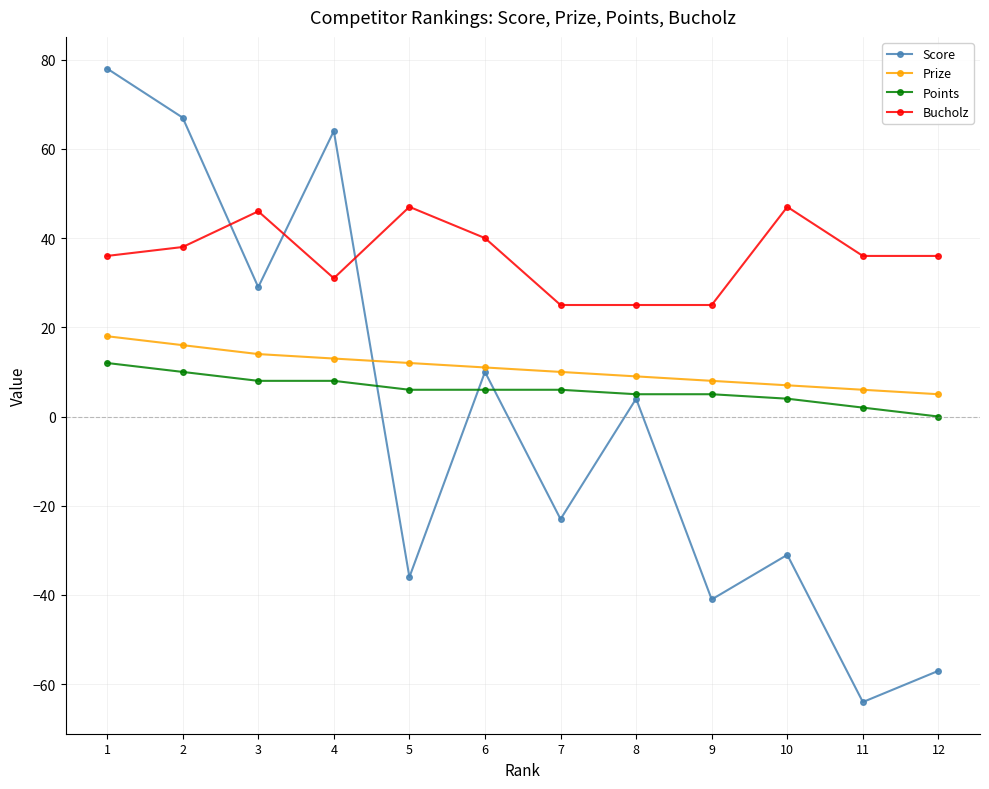

How many lines are shown in the chart?

4